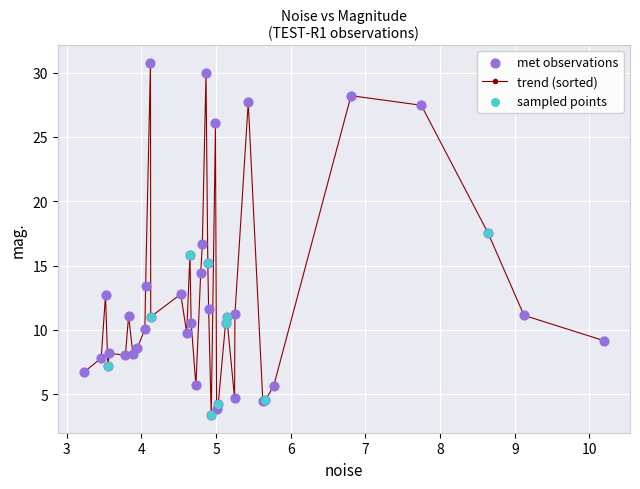

What is the maximum value shown in the chart?

30.8